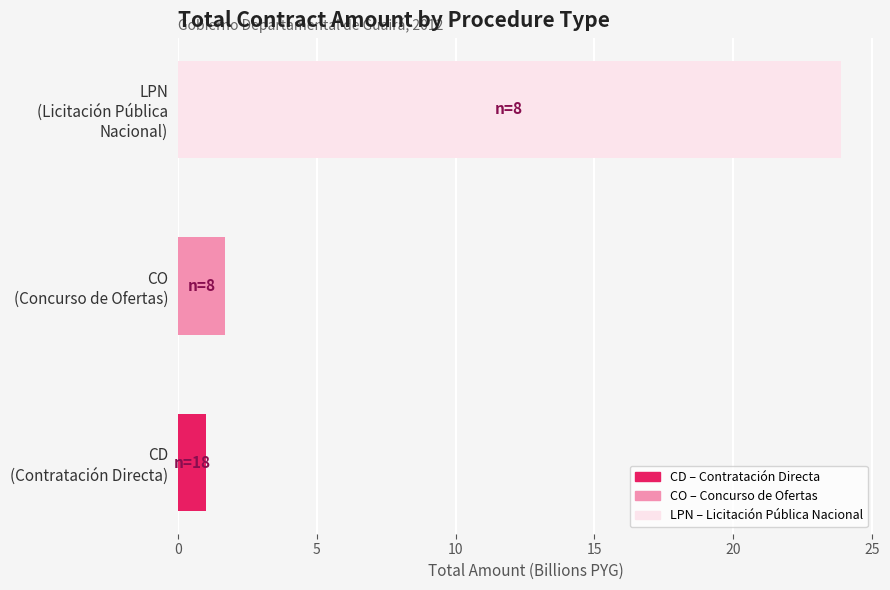

Does the chart contain any negative values?

No